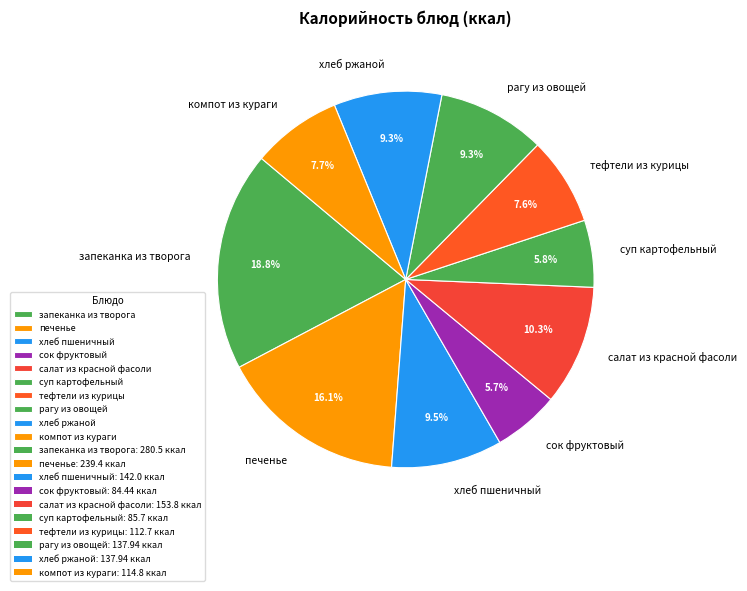

To the nearest percent, what is the difference between the сок фруктовый and компот из кураги slice percentages?

2%